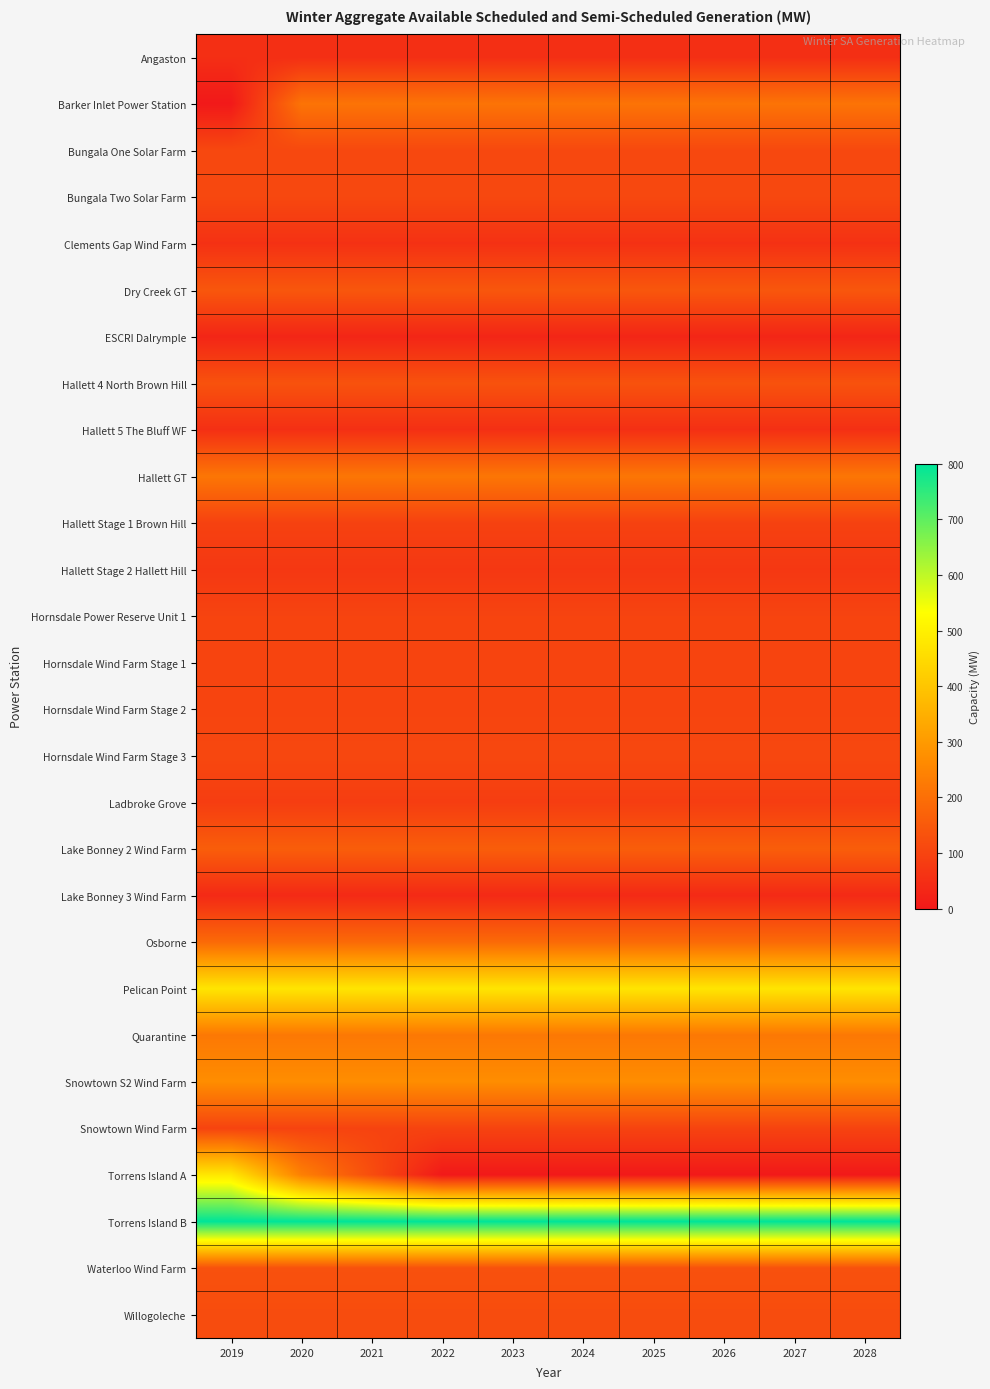

Rank the series at 2021 from highest to lowest value.

Torrens Island B, Pelican Point, Snowtown S2 Wind Farm, Quarantine, Hallett GT, Barker Inlet Power Station, Osborne, Lake Bonney 2 Wind Farm, Dry Creek GT, Hallett 4 North Brown Hill, Waterloo Wind Farm, Torrens Island A, Willogoleche, Bungala One Solar Farm, Bungala Two Solar Farm, Hornsdale Wind Farm Stage 3, Hornsdale Power Reserve Unit 1, Hornsdale Wind Farm Stage 1, Hornsdale Wind Farm Stage 2, Snowtown Wind Farm, Hallett Stage 1 Brown Hill, Ladbroke Grove, Hallett Stage 2 Hallett Hill, Clements Gap Wind Farm, Hallett 5 The Bluff WF, Angaston, Lake Bonney 3 Wind Farm, ESCRI Dalrymple